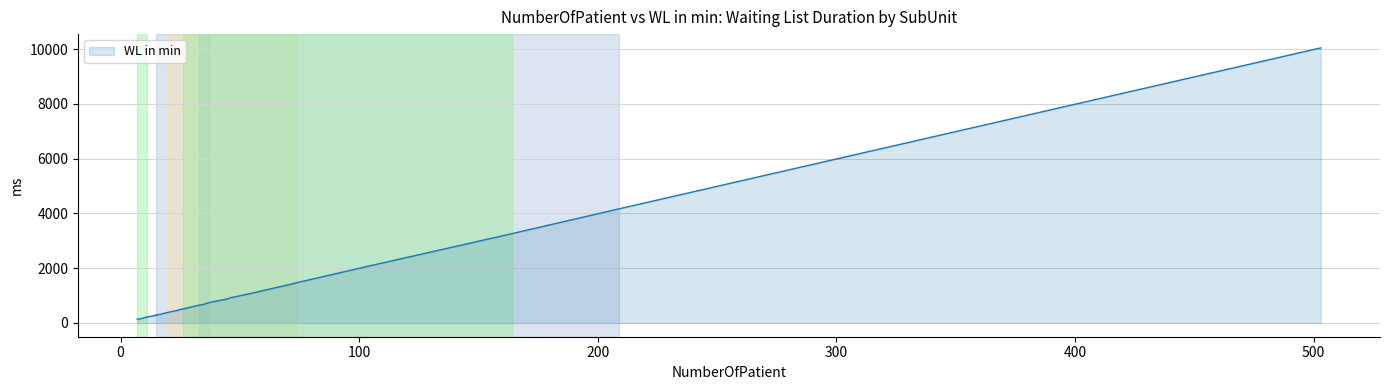

Count the number of categories in the chart.

40